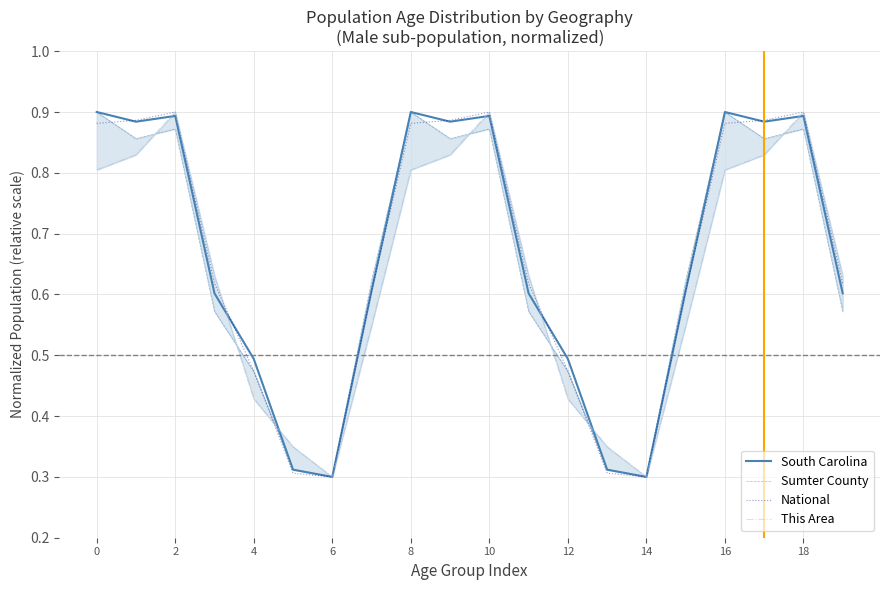

True or false: South Carolina has a value of 0.9 at 2.

True